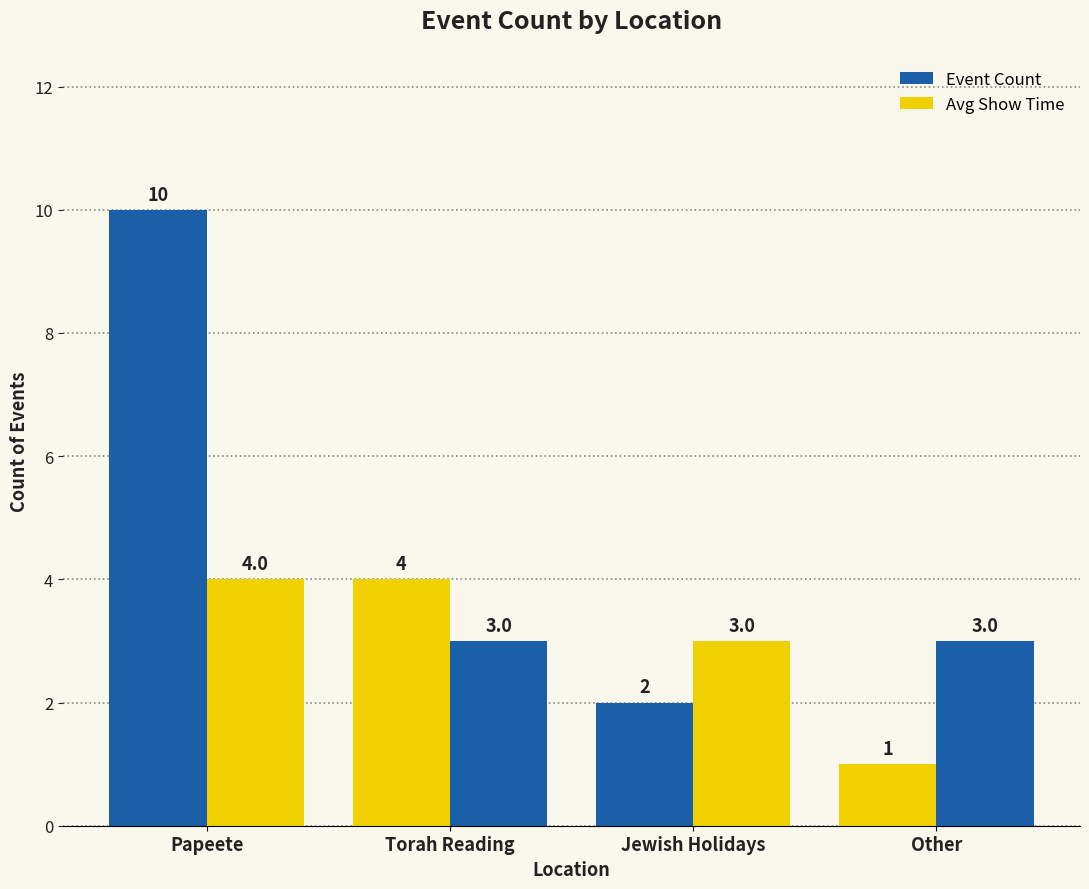

List the series in order of their peak value, highest first.

Event Count, Avg Show Time